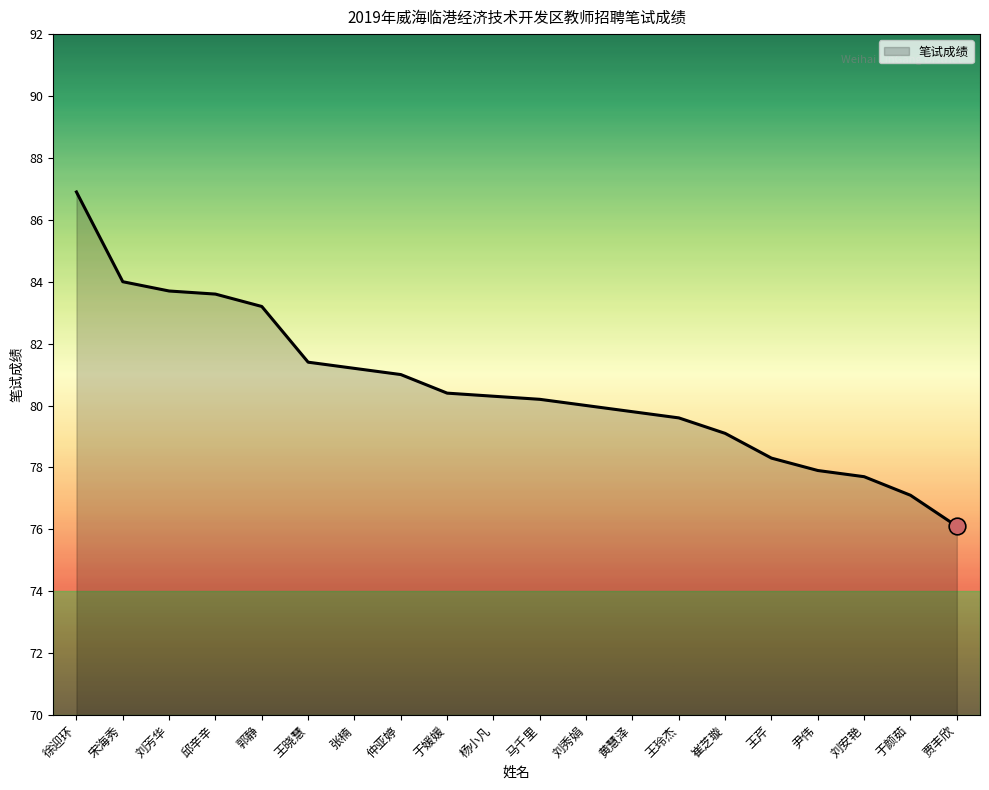

What position from the left is 刘安艳?

18